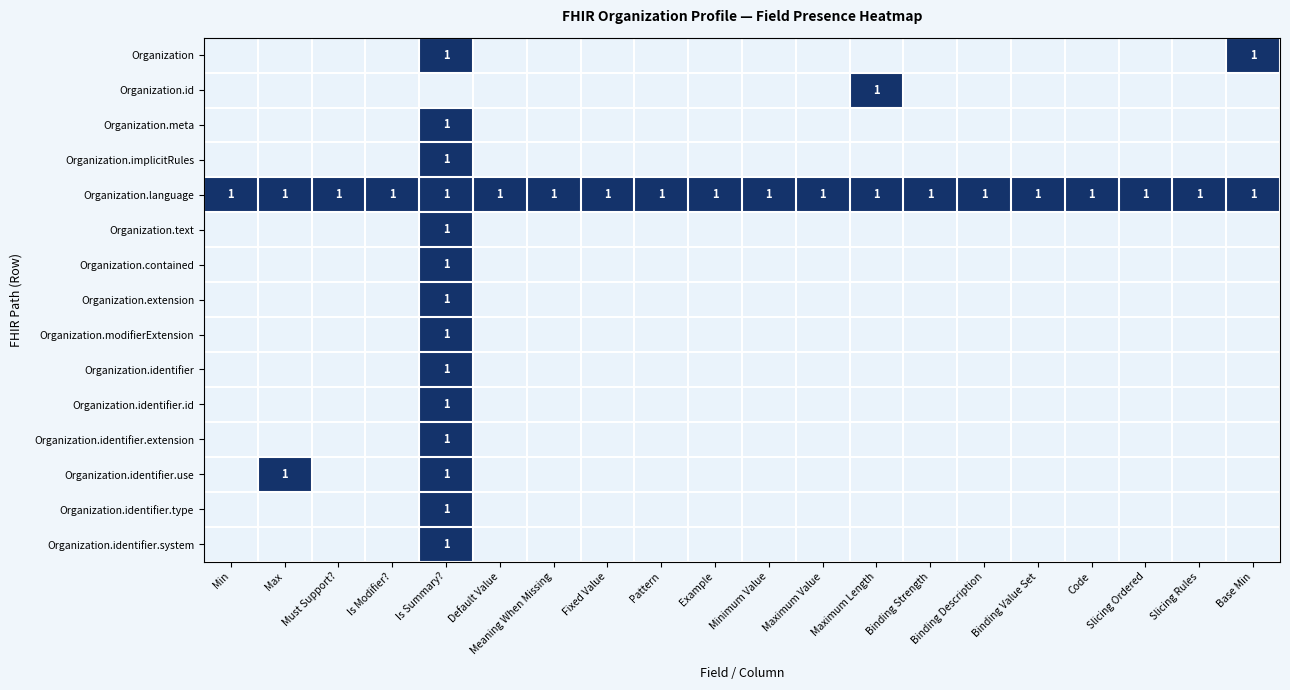

The value of Organization.meta at Is Summary? is 1. True or false?

True